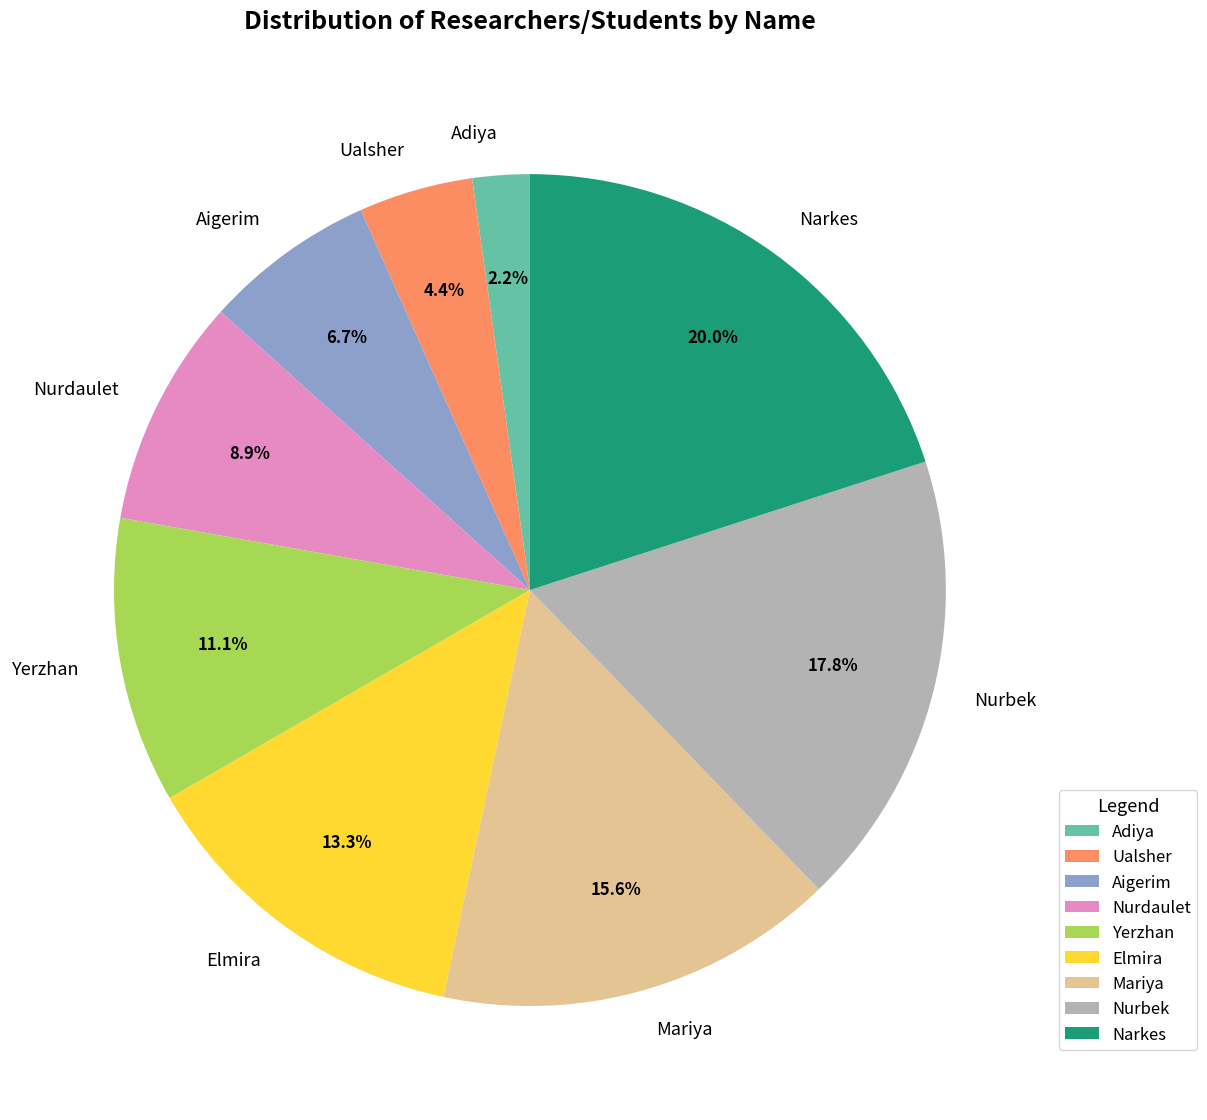

What percentage is the Nurdaulet slice, to the nearest percent?

9%